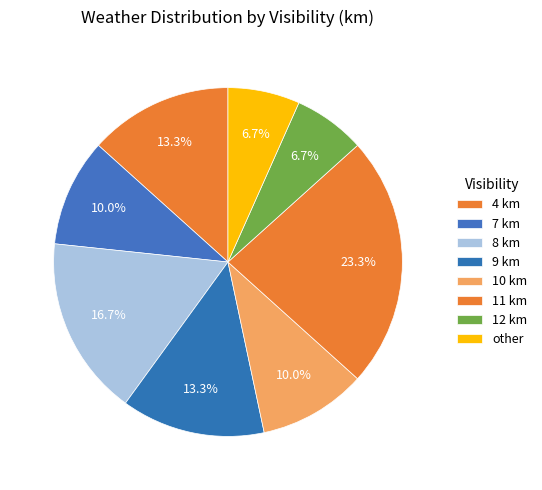

Count the number of slices in the pie.

8